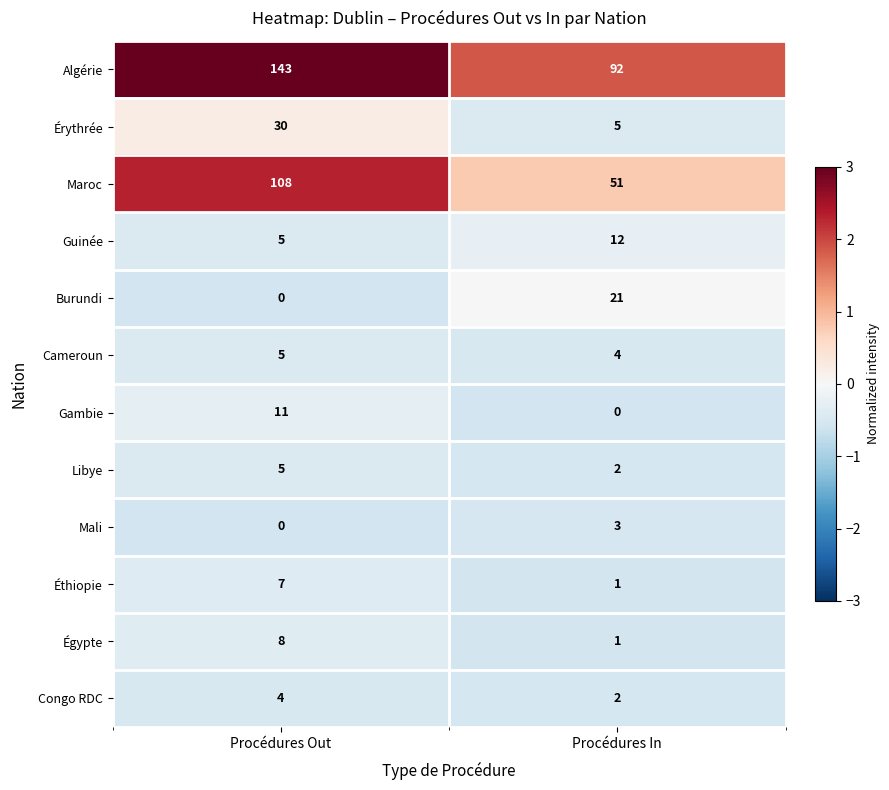

The value of Algérie at Procédures Out is 143. True or false?

True